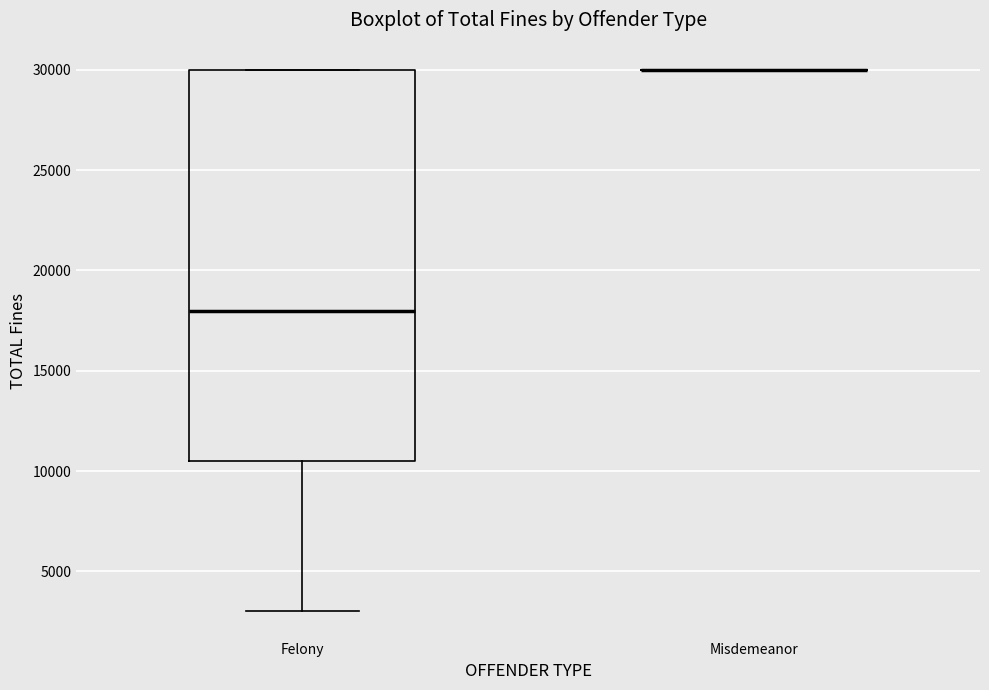

Reading left to right, transcribe this box plot: for each box, give where its median line is, the range the box spans, and where its two whiskers end, as read against the y-axis. The values are not printed on the chart, so give them approximately, as read against the axis.

Felony: median 18000, box 10500 to 30000, whiskers 3000 to 30000
Misdemeanor: box collapsed to a line at 30000, whiskers 30000 to 30000